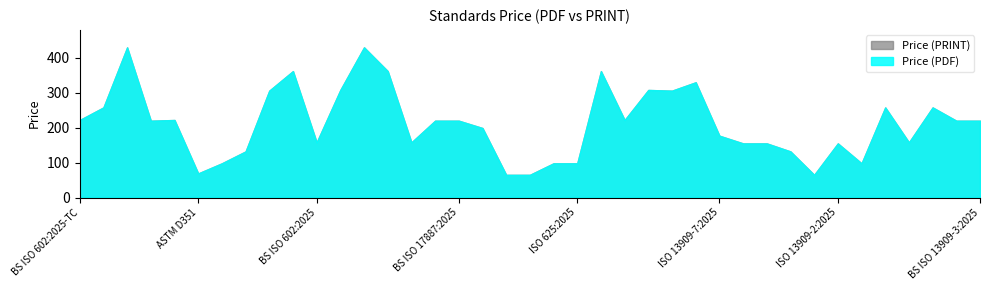

Reading left to right, extract all data points from this chart.

Price (PDF): BS ISO 602:2025-TC=222	BS ISO 13909-8:2025=258	BS ISO 1928:2025-TC=430	BS ISO 13548:2025=220	BS ISO 540:2025-TC=222	ASTM D351=69	ISO 13548:2025=98	ISO 13909-8:2025=132	BS ISO 1928:2025=306	BS ISO 13909-2:2025-TC=362	BS ISO 602:2025=158	BS ISO 13909-5:2025-TC=308	BS ISO 13909-7:2025-TC=430	BS ISO 13909-6:2025-TC=362	BS ISO 540:2025=158	BS ISO 625:2025=220	BS ISO 17887:2025=220	ISO 1928:2025=199	ISO 602:2025=65	ISO 540:2025=65	ISO 17887:2025=98	ISO 625:2025=98	BS ISO 13909-4:2025-TC=362	BS ISO 13909-1:2025-TC=222	BS ISO 13909-3:2025-TC=308	BS ISO 13909-7:2025=306	BS ISO 22932-8:2025=330	ISO 13909-7:2025=177	ISO 13909-6:2025=155	ISO 13909-4:2025=155	ISO 13909-5:2025=132	ISO 13909-1:2025=65	ISO 13909-2:2025=155	ISO 13909-3:2025=98	BS ISO 13909-4:2025=258	BS ISO 13909-1:2025=158	BS ISO 13909-2:2025=258	BS ISO 13909-5:2025=220	BS ISO 13909-3:2025=220
Price (PRINT): BS ISO 602:2025-TC=222	BS ISO 13909-8:2025=258	BS ISO 1928:2025-TC=430	BS ISO 13548:2025=220	BS ISO 540:2025-TC=222	ASTM D351=69	ISO 13548:2025=98	ISO 13909-8:2025=132	BS ISO 1928:2025=306	BS ISO 13909-2:2025-TC=362	BS ISO 602:2025=158	BS ISO 13909-5:2025-TC=308	BS ISO 13909-7:2025-TC=430	BS ISO 13909-6:2025-TC=362	BS ISO 540:2025=158	BS ISO 625:2025=220	BS ISO 17887:2025=220	ISO 1928:2025=199	ISO 602:2025=65	ISO 540:2025=65	ISO 17887:2025=98	ISO 625:2025=98	BS ISO 13909-4:2025-TC=362	BS ISO 13909-1:2025-TC=222	BS ISO 13909-3:2025-TC=308	BS ISO 13909-7:2025=306	BS ISO 22932-8:2025=330	ISO 13909-7:2025=177	ISO 13909-6:2025=155	ISO 13909-4:2025=155	ISO 13909-5:2025=132	ISO 13909-1:2025=65	ISO 13909-2:2025=155	ISO 13909-3:2025=98	BS ISO 13909-4:2025=258	BS ISO 13909-1:2025=158	BS ISO 13909-2:2025=258	BS ISO 13909-5:2025=220	BS ISO 13909-3:2025=220